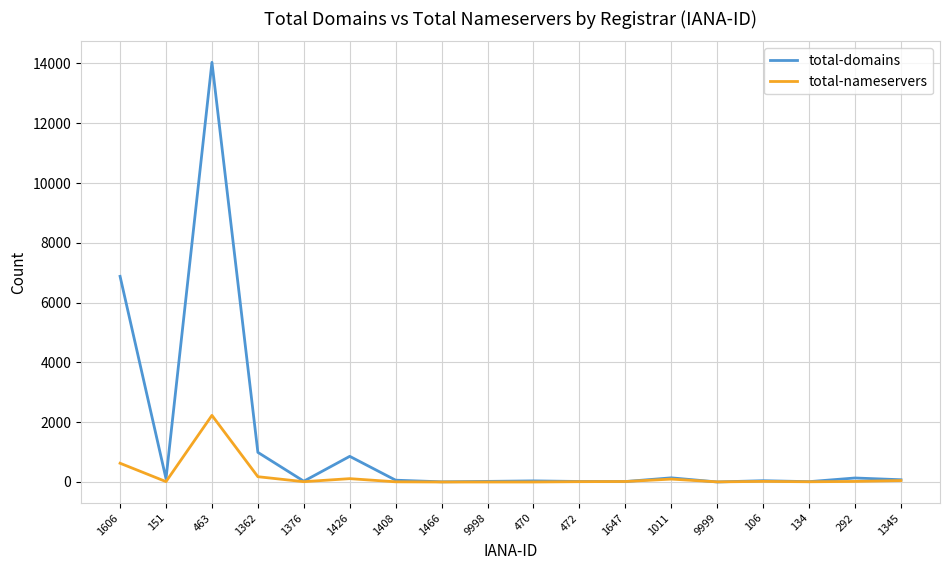

At which category is the sum across all series the highest?

463